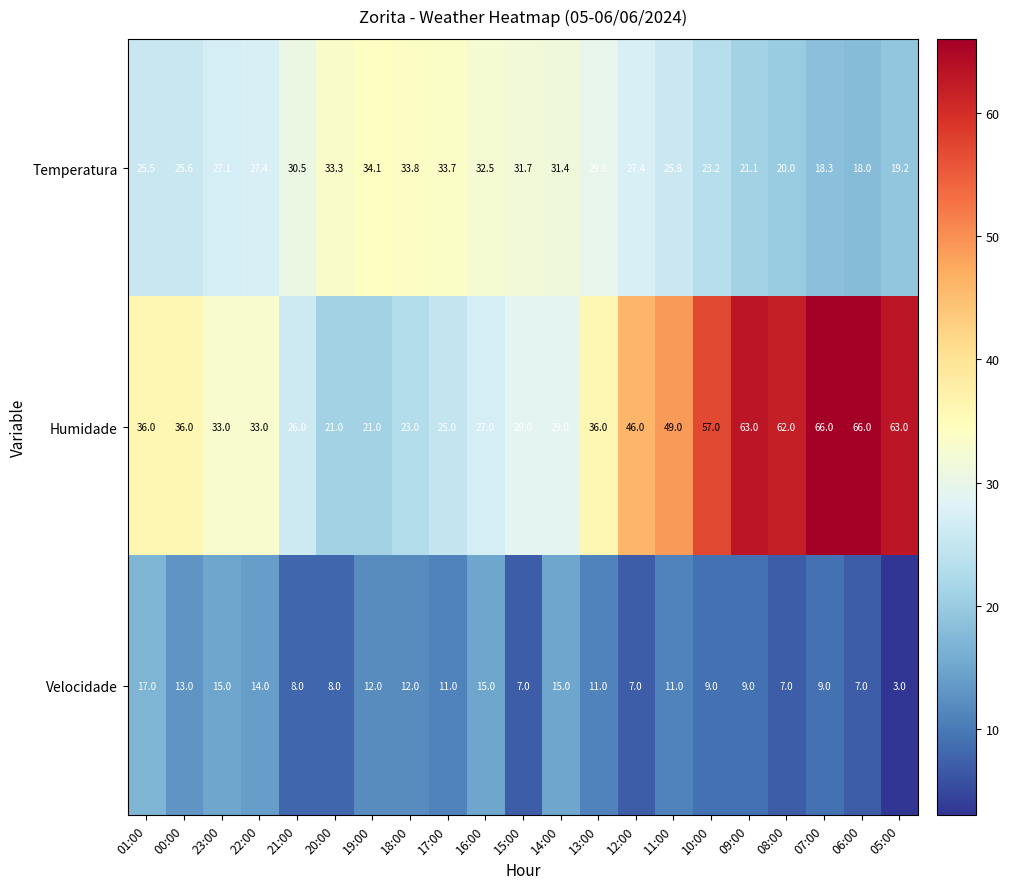

Which label corresponds to the smallest value in the chart?

05:00